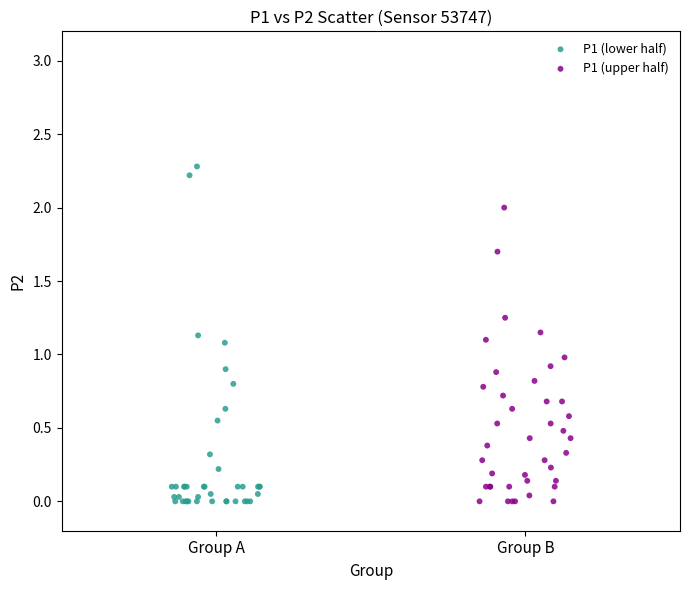

Which series has the widest spread of Y values?

P1 (lower half)